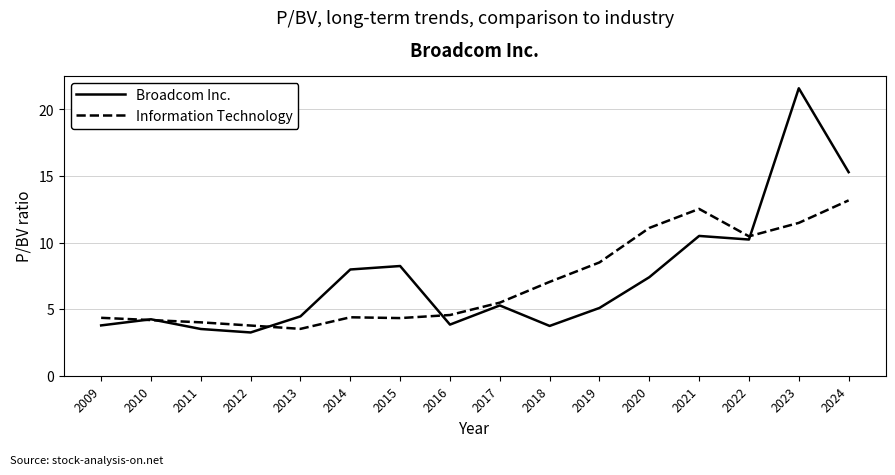

Which category has the lowest value in the Broadcom Inc. series?

2012